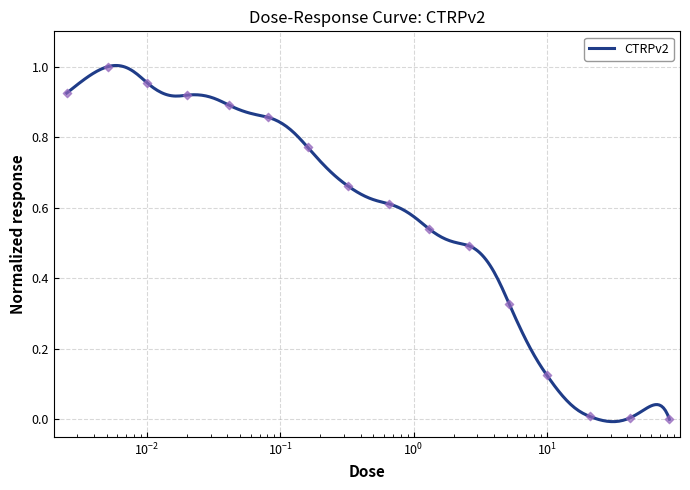

What is the change in value from 0.32 to 10.0?

-0.5